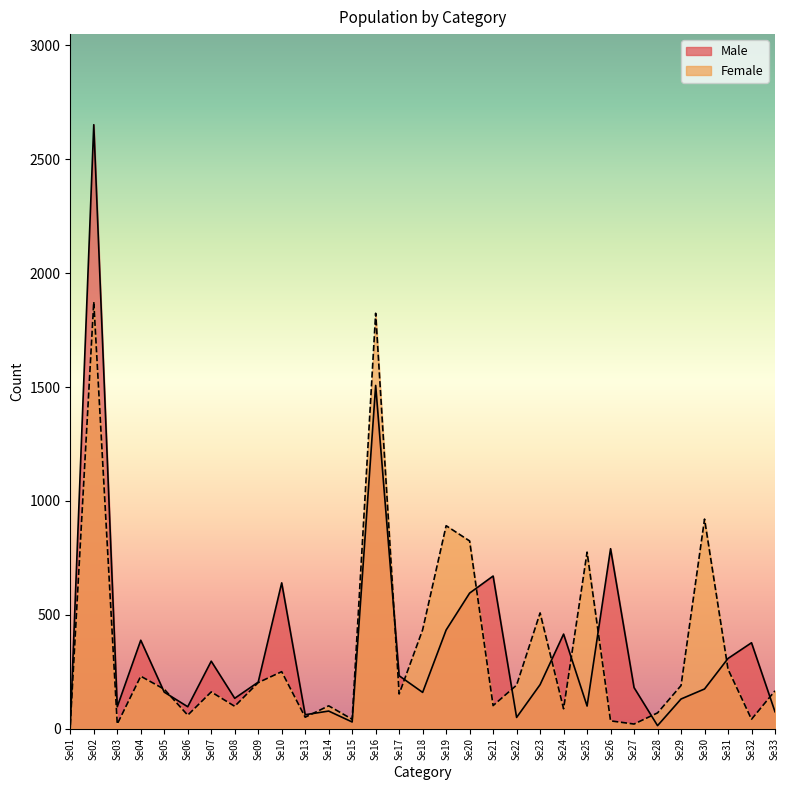

How many data points in Male are above 180?

15